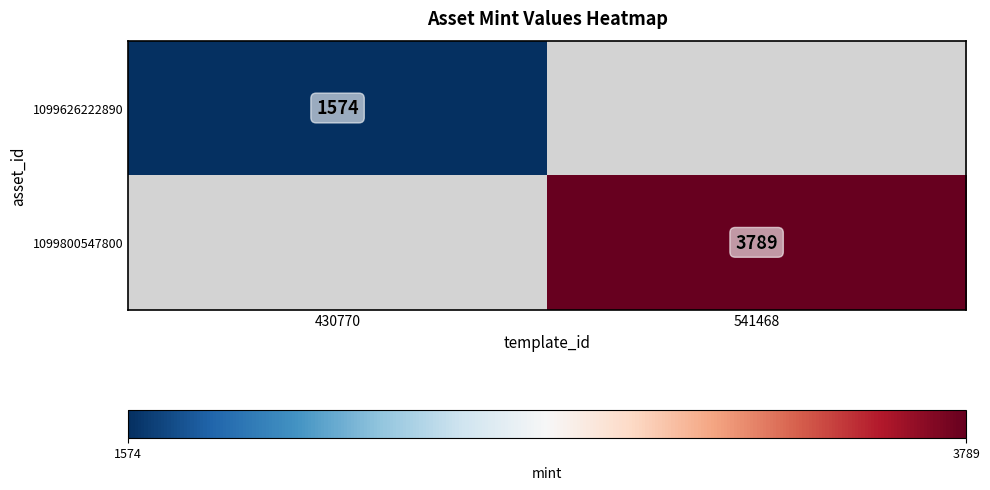

True or false: 1099626222890 has a value of 2167.3 at 430770.

False